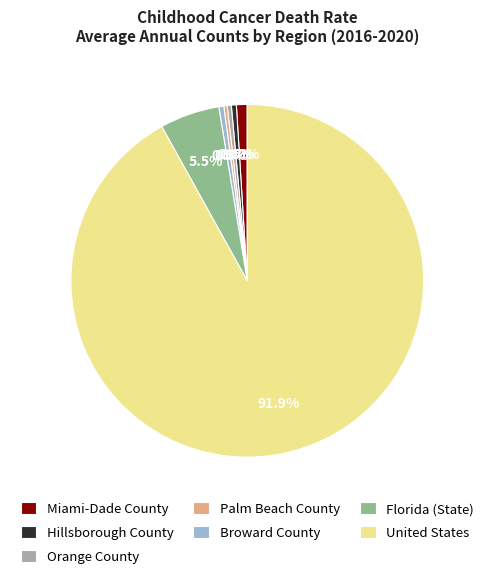

How much of the chart is everything except Miami-Dade County?

99.0%